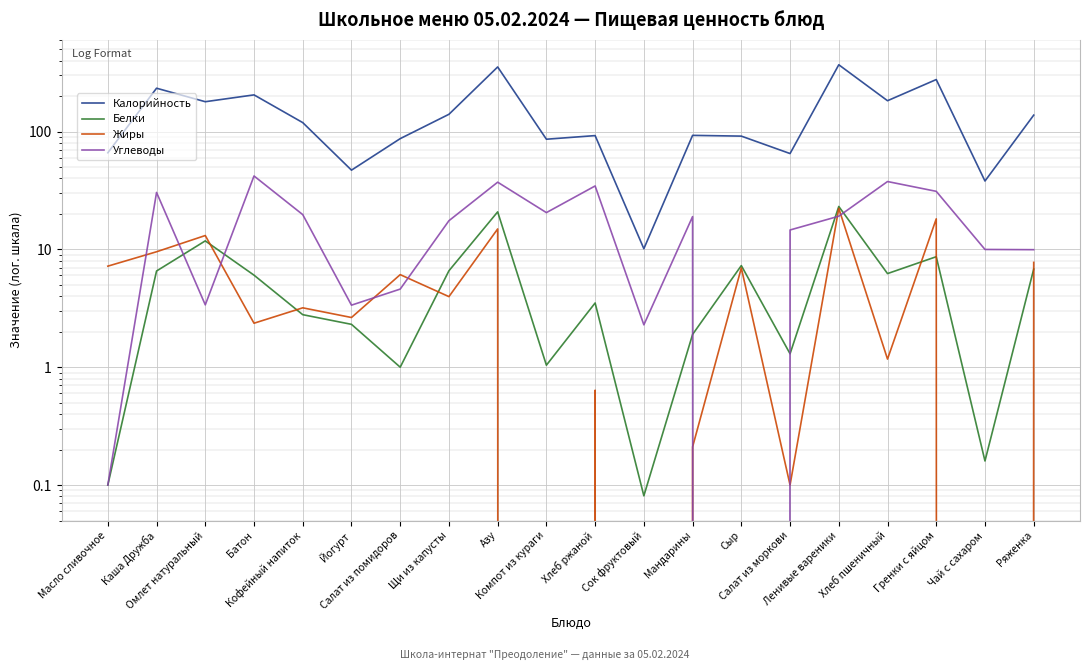

How many interior local valleys does the Жиры series have?

8